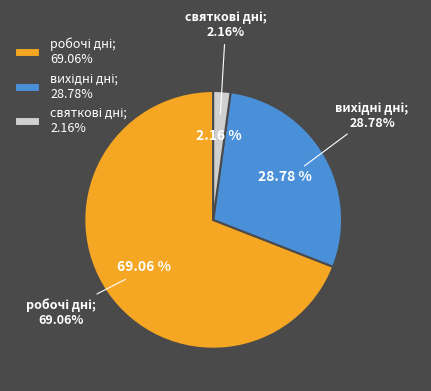

What percentage is the святкові дні slice, to the nearest percent?

2%